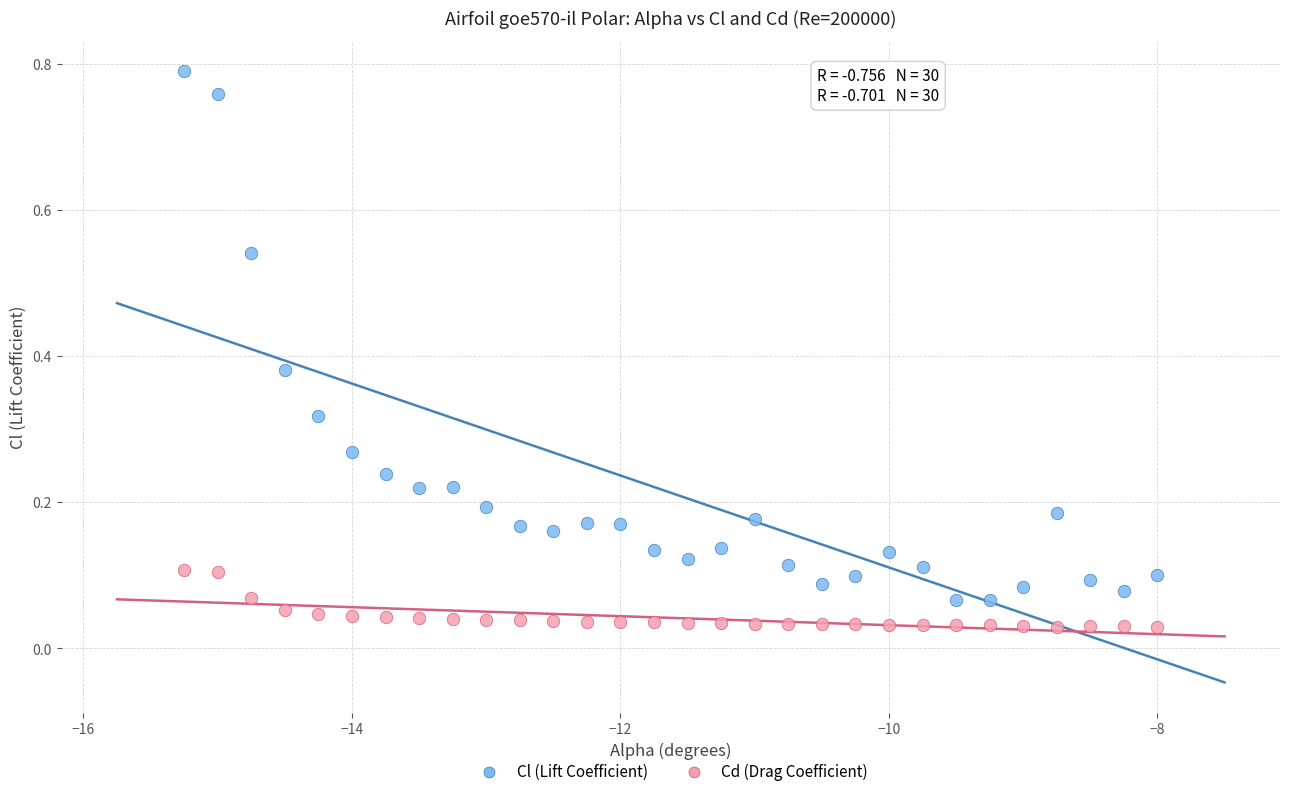

Which series reaches the minimum Y coordinate?

Cd (Drag Coefficient)